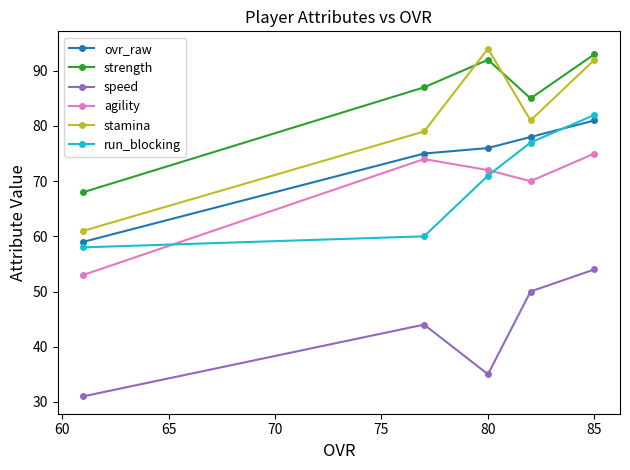

What is the spread (max minus min) of values at 80?

59